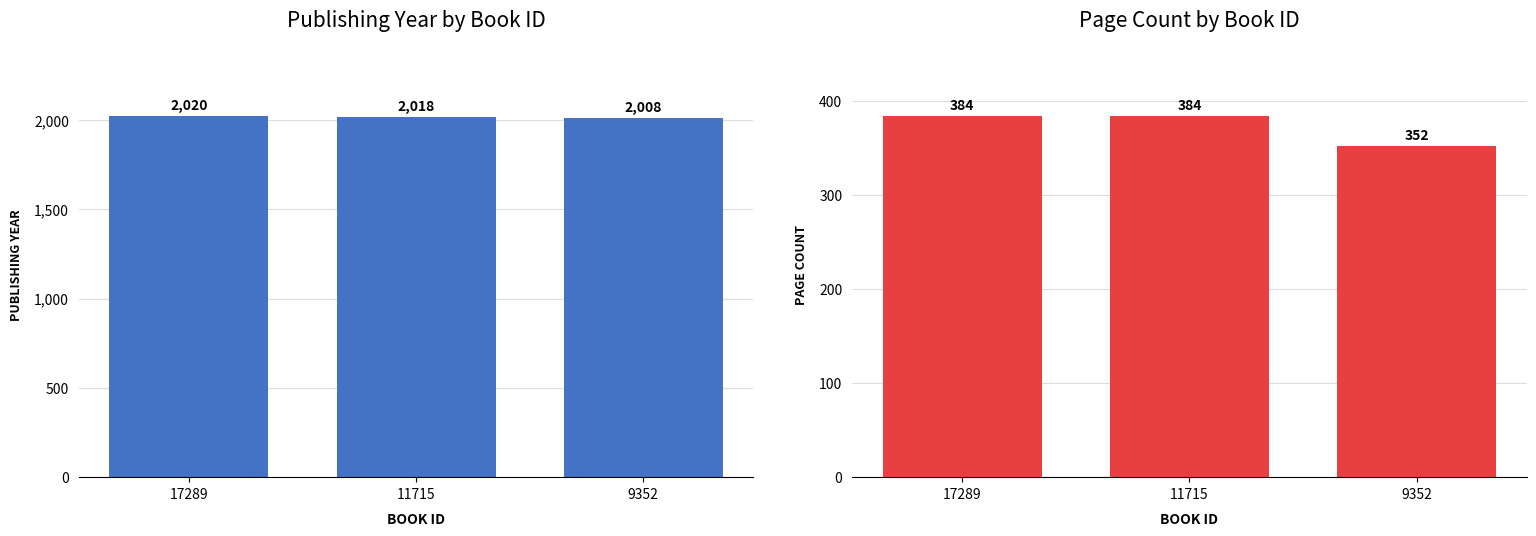

How many data points in publishingYear are less than 2018?

1